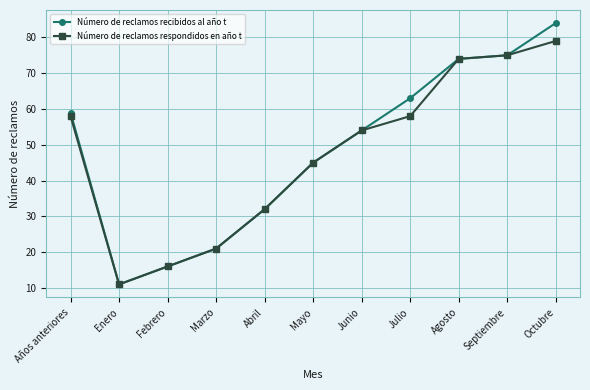

What is the value of the Número de reclamos respondidos en año t point at the 8th from the left?

58